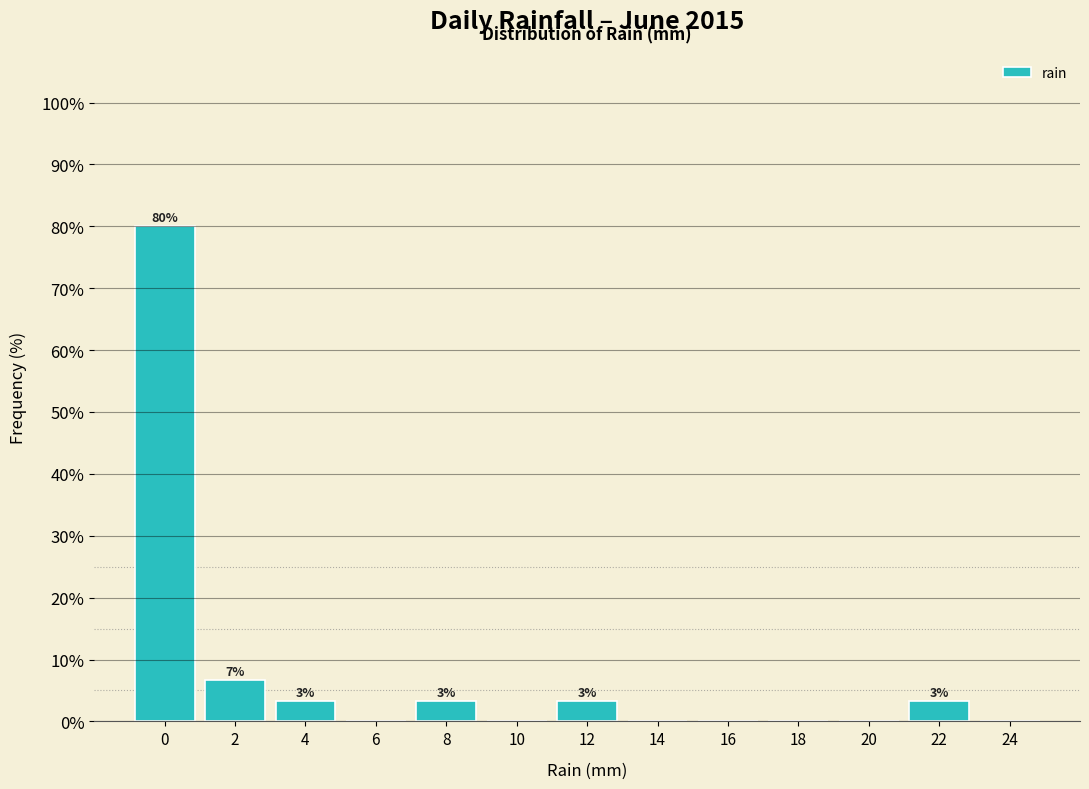

Reading right to left, list all the values displayed in this chart.

24=0.0	22=3.3	20=0.0	18=0.0	16=0.0	14=0.0	12=3.3	10=0.0	8=3.3	6=0.0	4=3.3	2=6.7	0=80.0